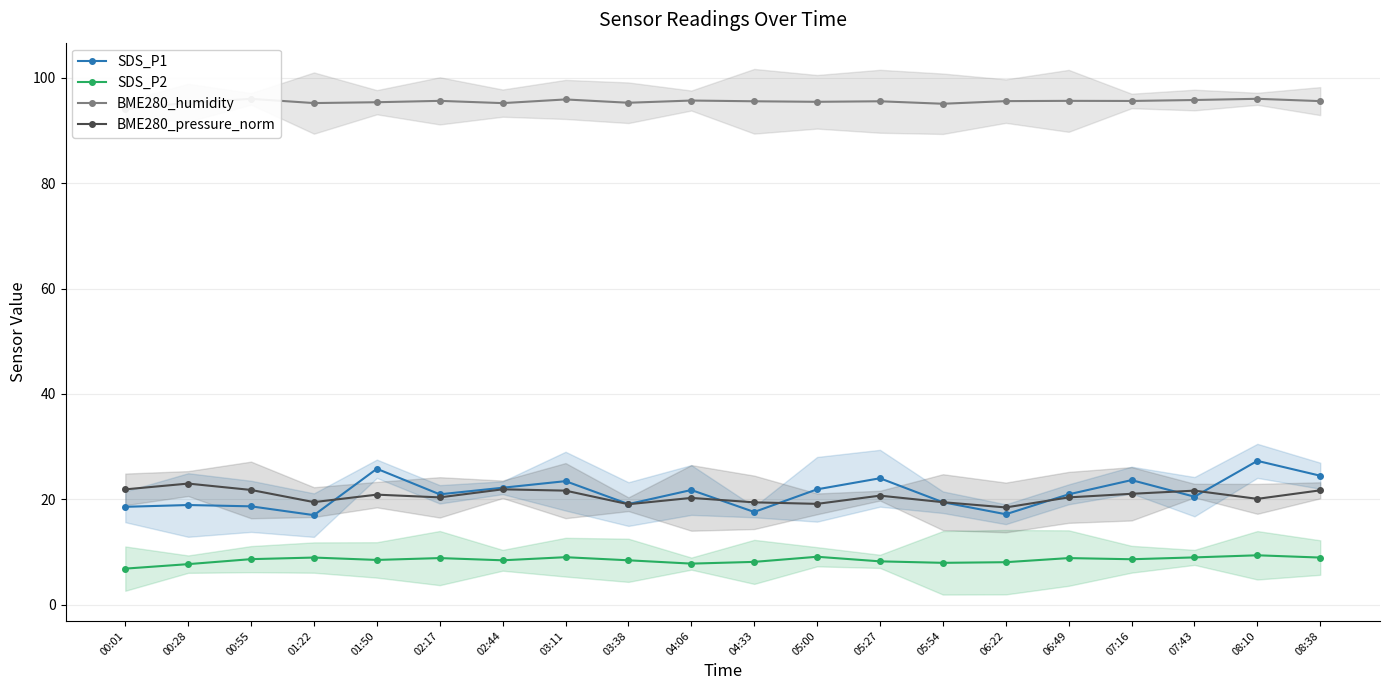

True or false: SDS_P1 and SDS_P2 intersect in this chart.

False